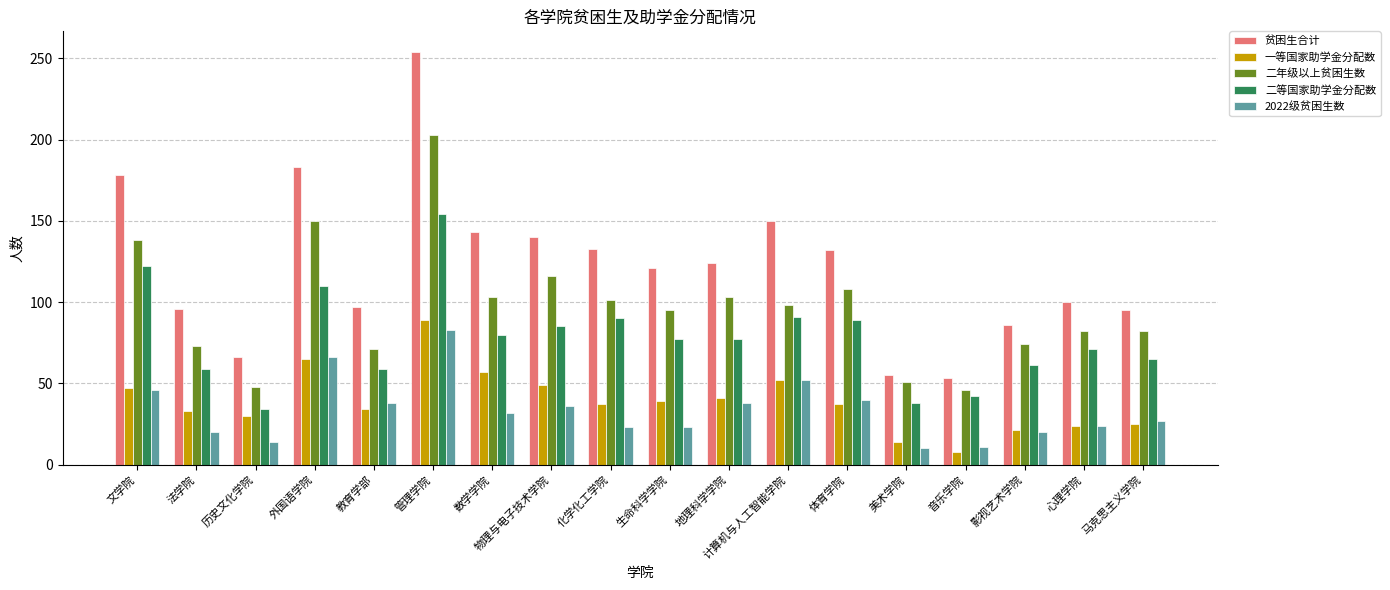

At how many categories does at least one series exceed 109?

10